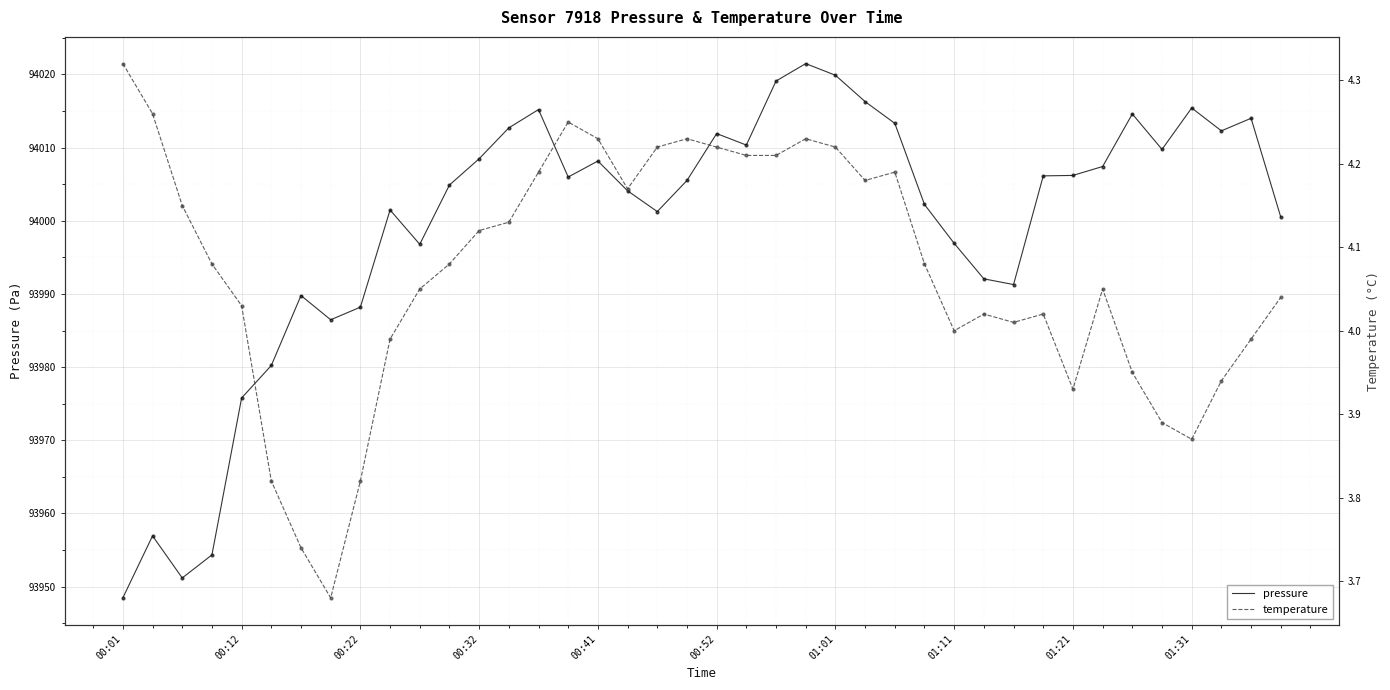

At how many categories does at least one series exceed 61896?

40